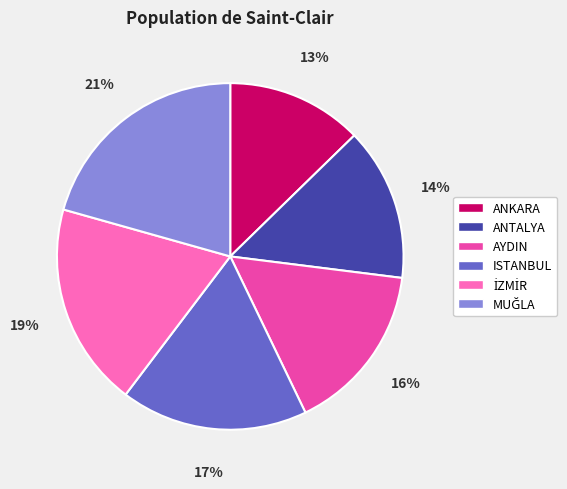

Between ANKARA and ANTALYA, which is larger?

ANTALYA